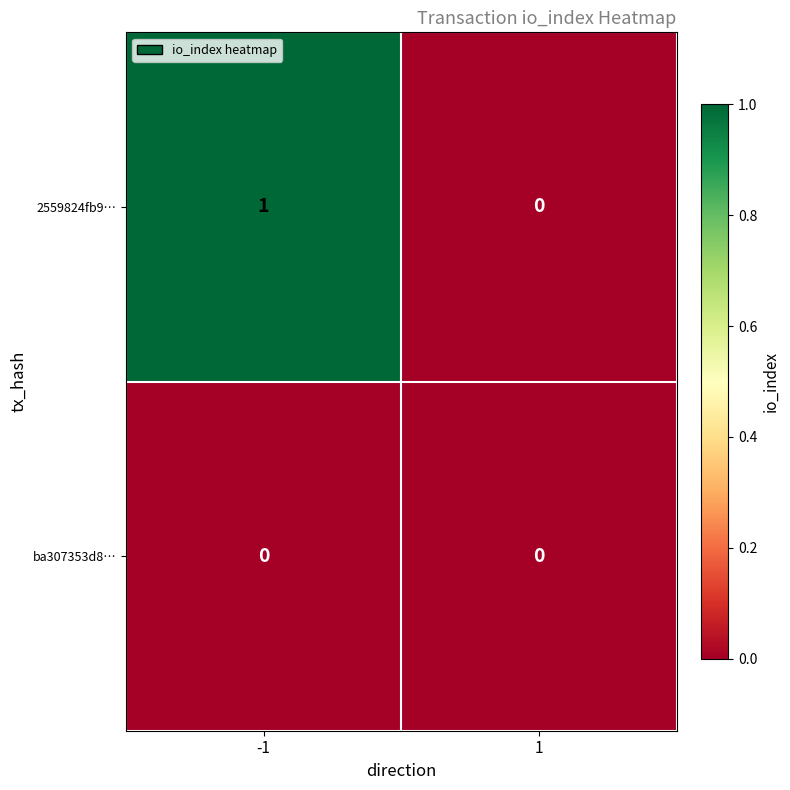

True or false: ba307353d8… has a value of 0 at 1.

True